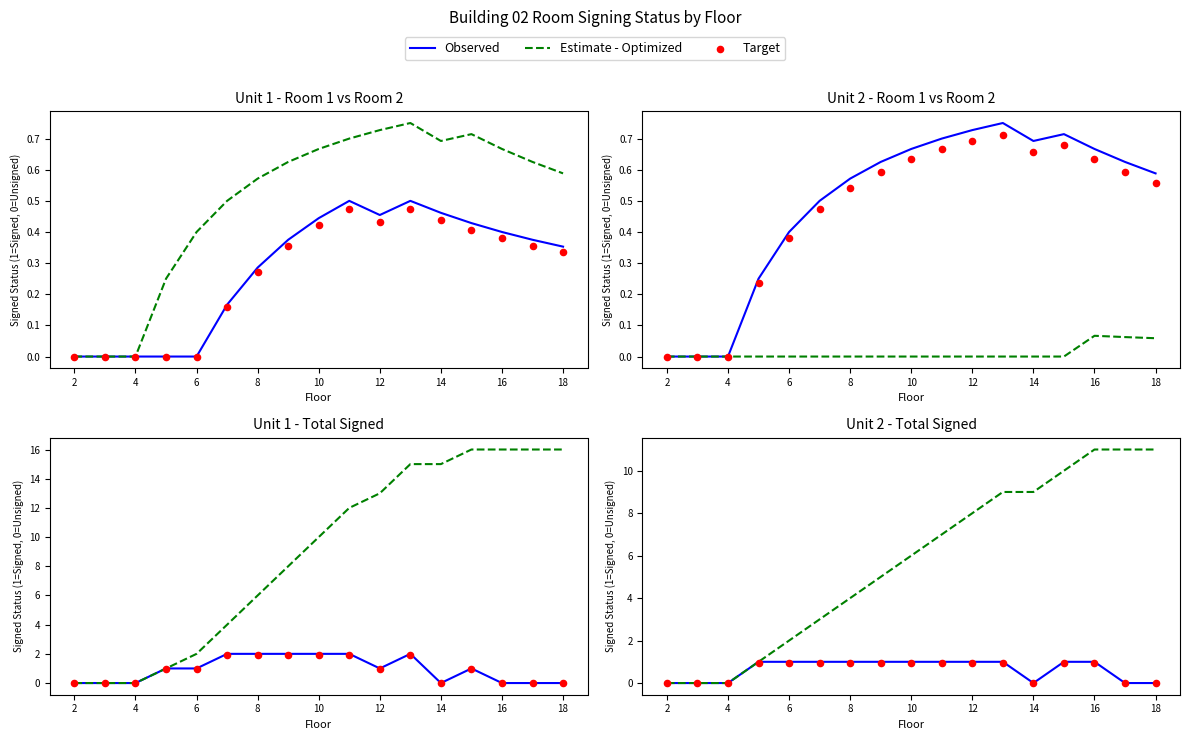

Which series contains the highest Y value?

Estimate - Optimized